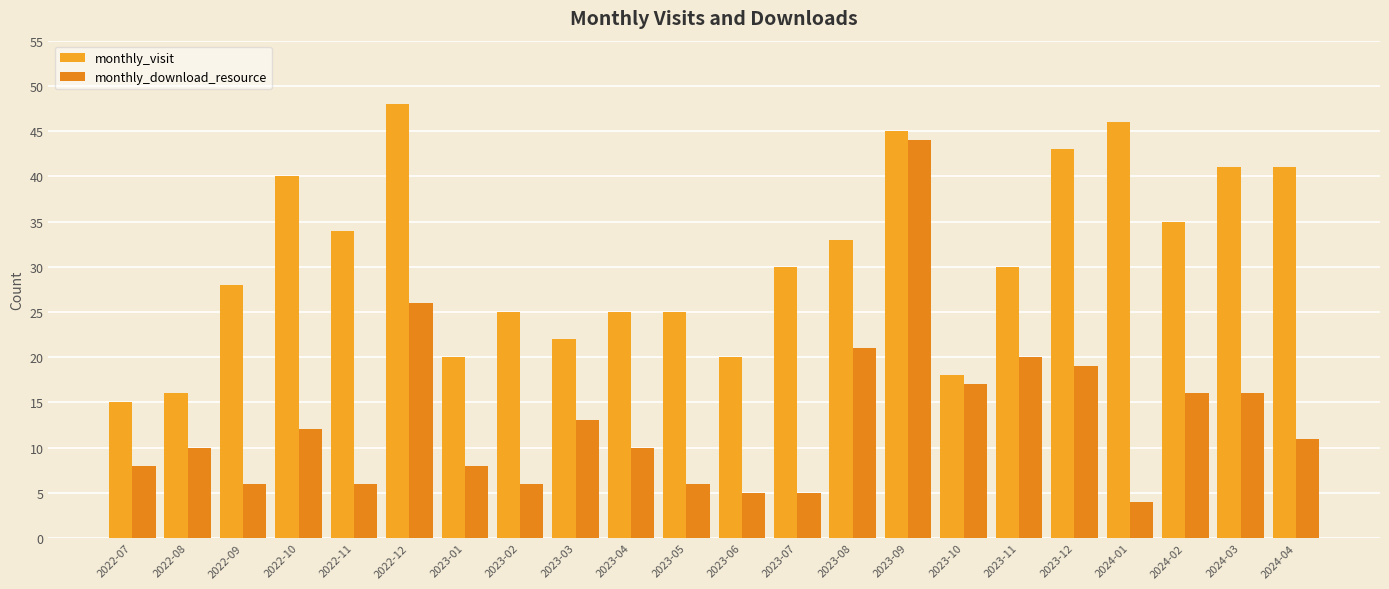

Between 2023-03 and 2023-12, which is larger?

2023-12